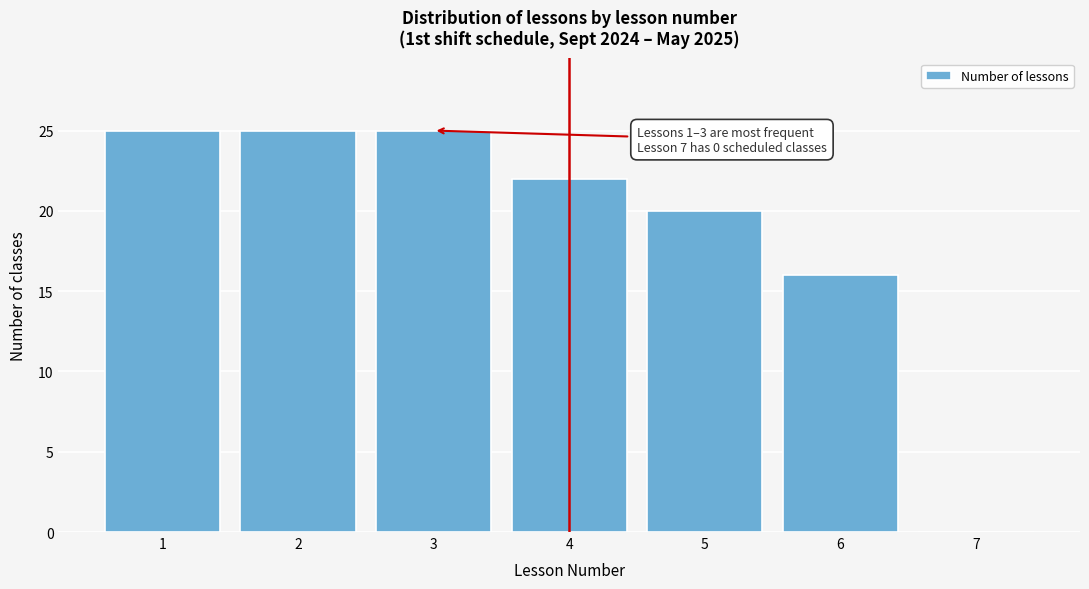

Reading right to left, extract all data points from this chart.

7=0	6=16	5=20	4=22	3=25	2=25	1=25